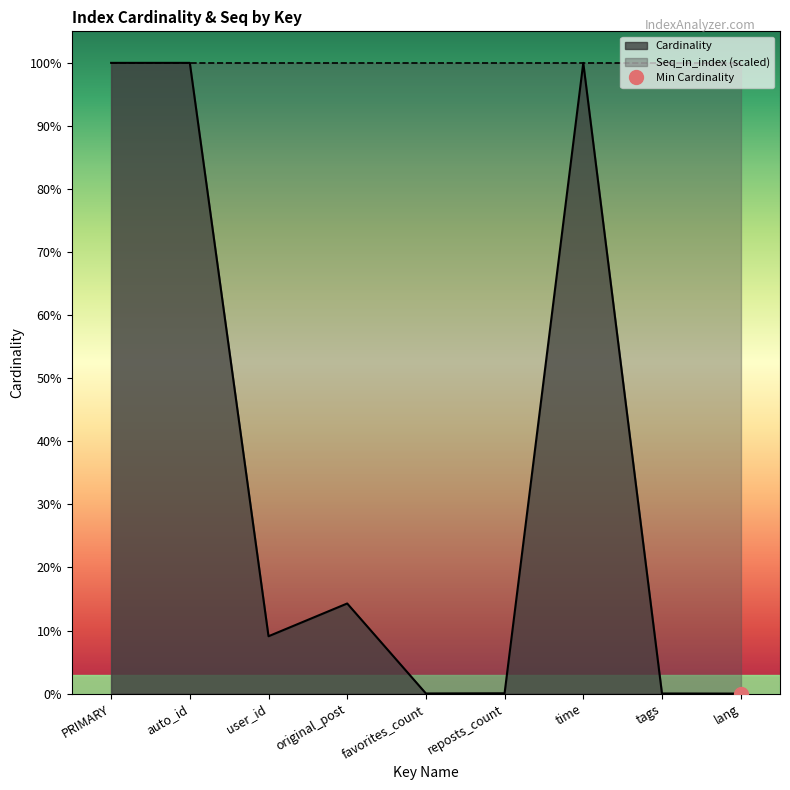

Which category has the lowest value across all series?

lang